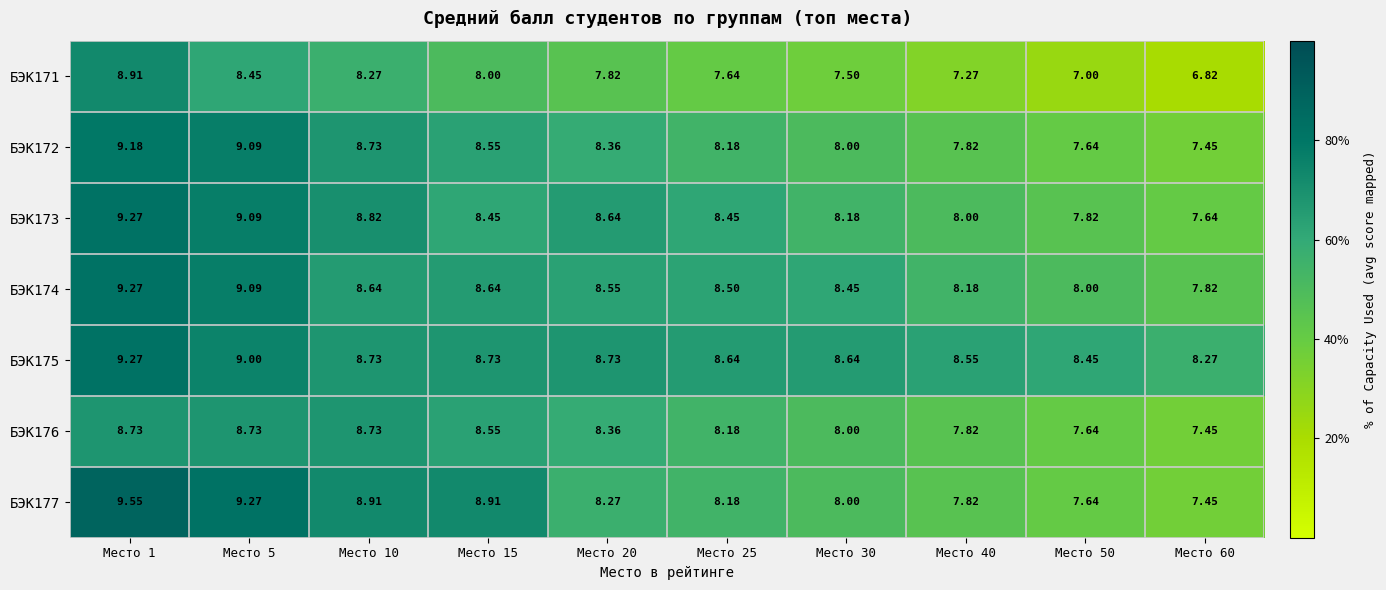

Is the value of БЭК172 at Место 15 greater than the value of БЭК175 at Место 30?

No